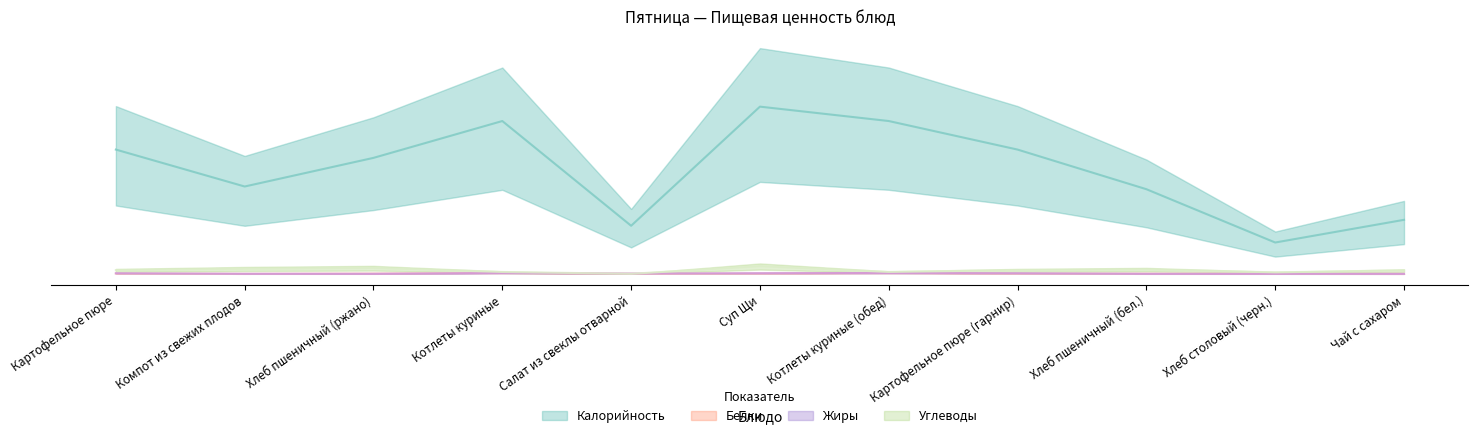

Reading left to right, list all the values displayed in this chart.

Калорийность: 138.0	97.0	128.8	169.7	53.4	185.7	169.7	138.0	94.0	34.8	60.0
Белки: 0.3	0.1	0.4	1.1	0.1	0.4	1.1	0.3	0.3	0.1	0.0
Жиры: 0.7	0.0	0.1	1.0	0.3	0.7	1.0	0.7	0.0	0.0	0.0
Углеводы: 4.1	5.7	6.6	2.1	0.1	8.6	2.1	4.1	4.9	1.7	3.8